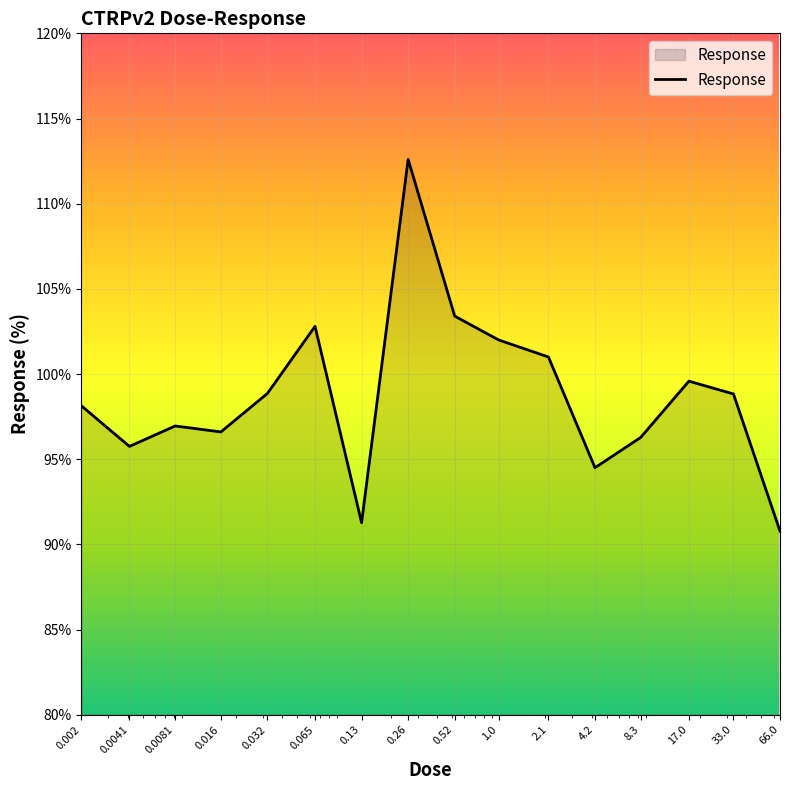

What is the greatest value displayed?

112.6